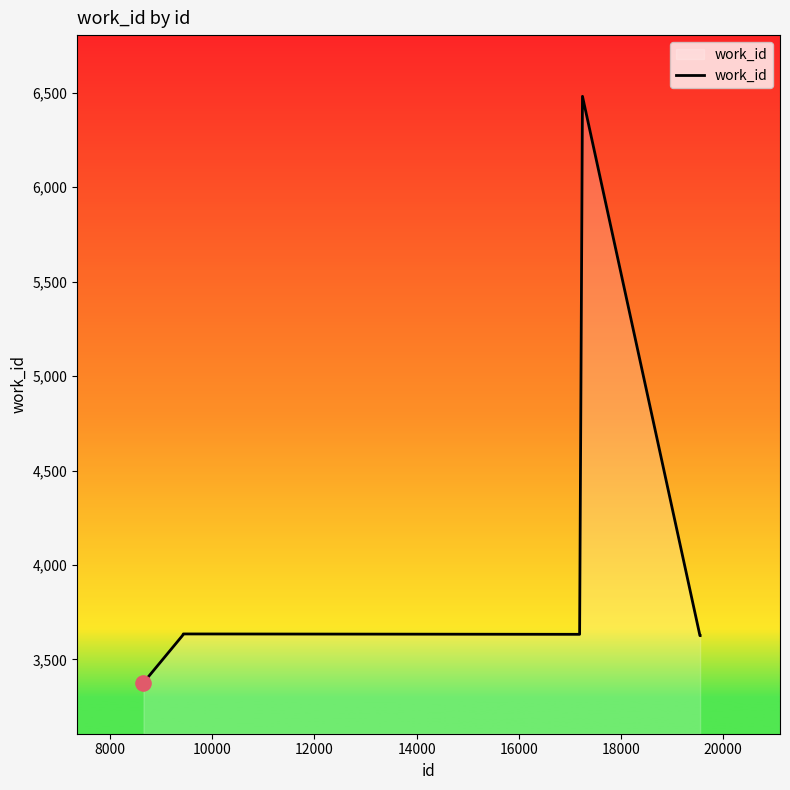

What is the maximum value shown in the chart?

6481